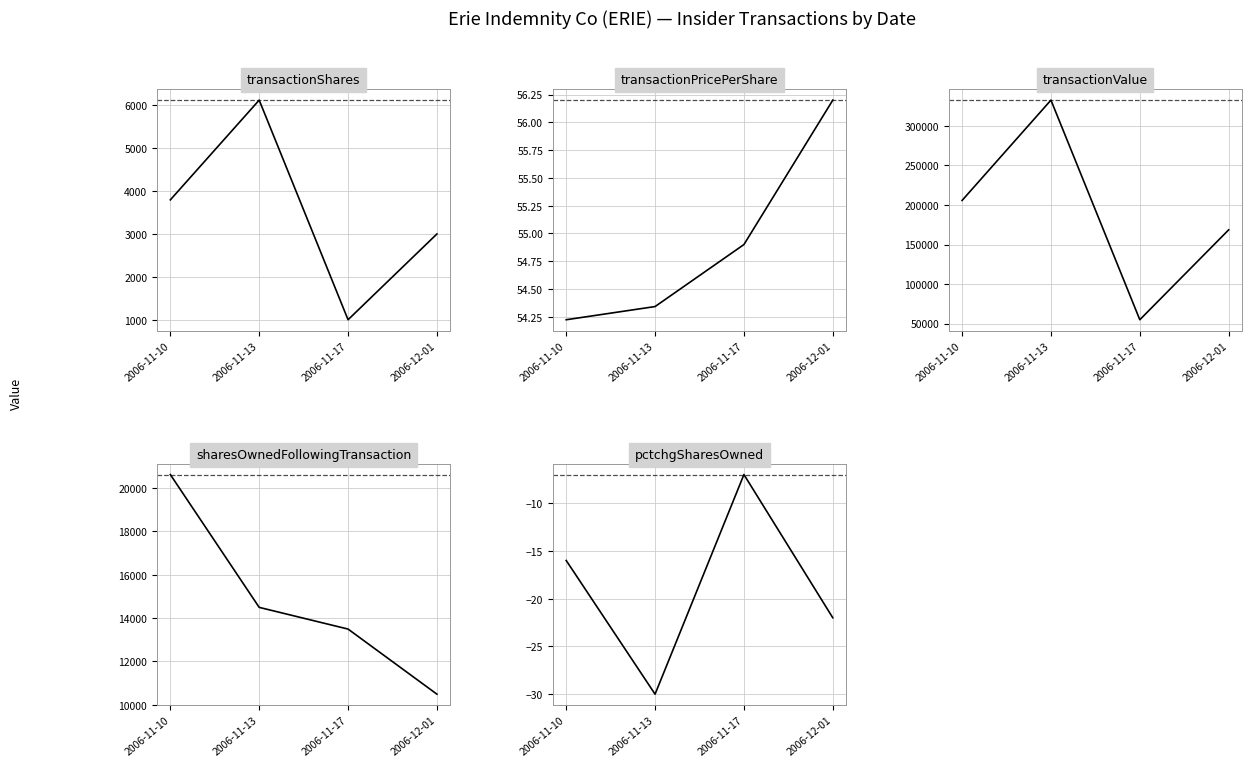

What is the minimum value for sharesOwnedFollowingTransaction?

10494.0